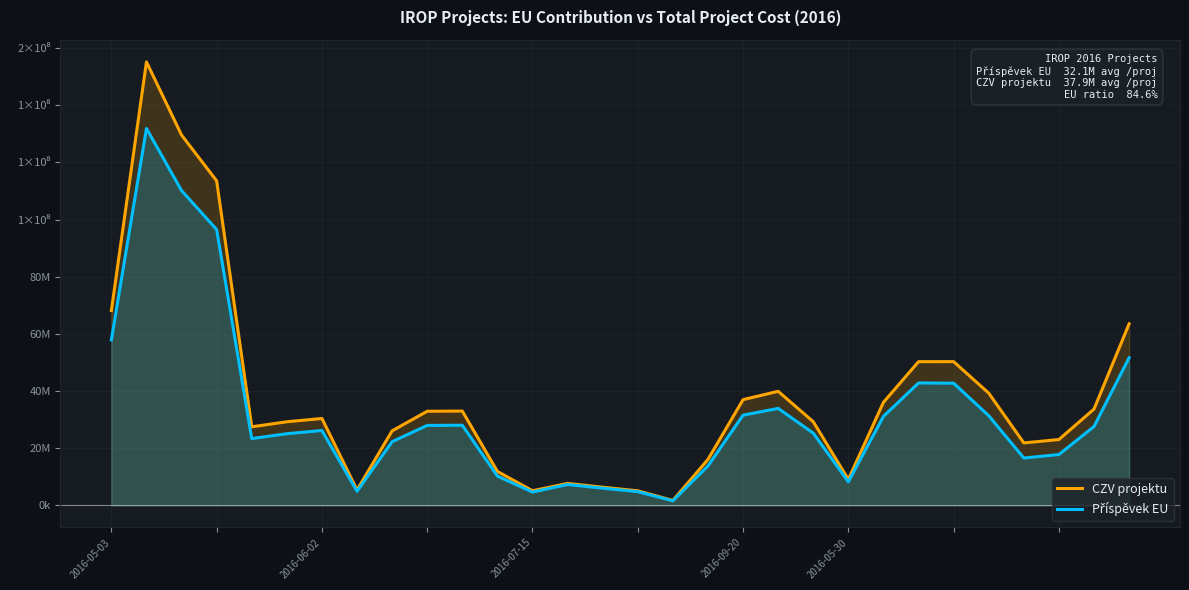

Rank the series by their maximum value, from lowest to highest.

Příspěvek EU, CZV projektu